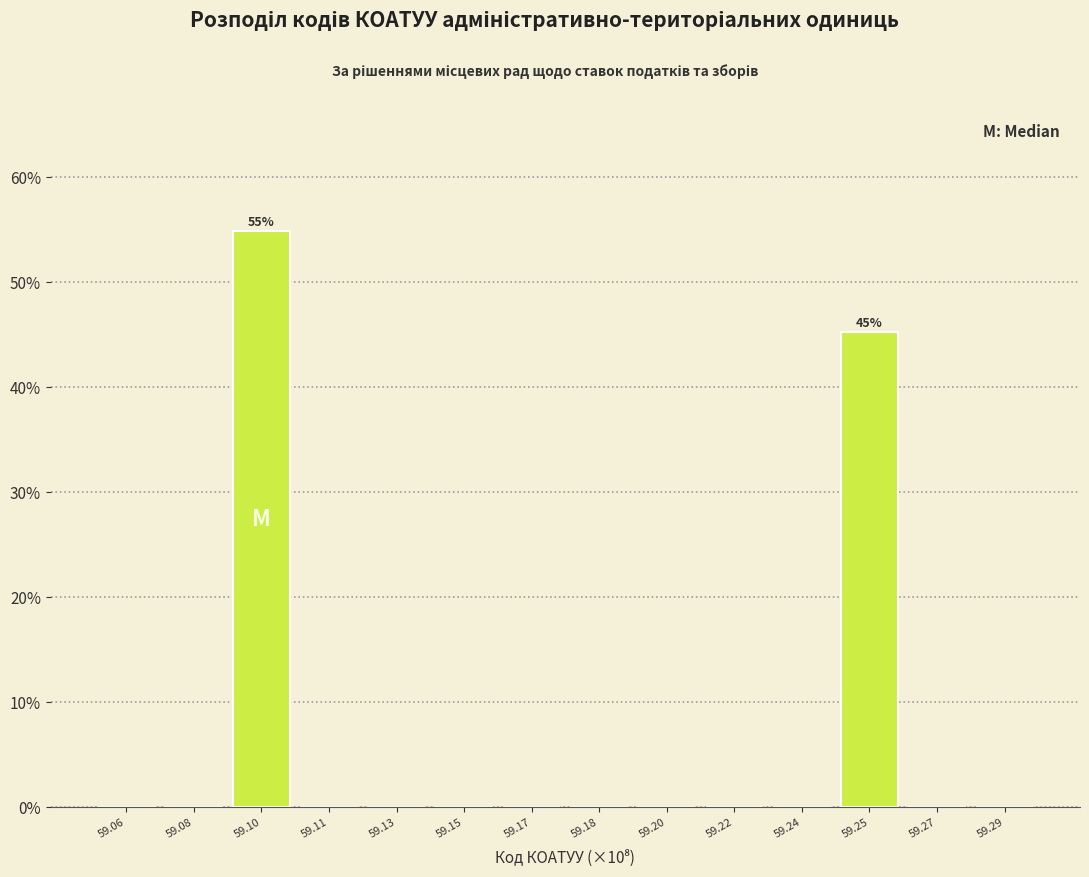

Reading right to left, what are all the values shown in this chart?

59.29=0.0	59.27=0.0	59.25=45.2	59.24=0.0	59.22=0.0	59.20=0.0	59.18=0.0	59.17=0.0	59.15=0.0	59.13=0.0	59.11=0.0	59.10=54.8	59.08=0.0	59.06=0.0